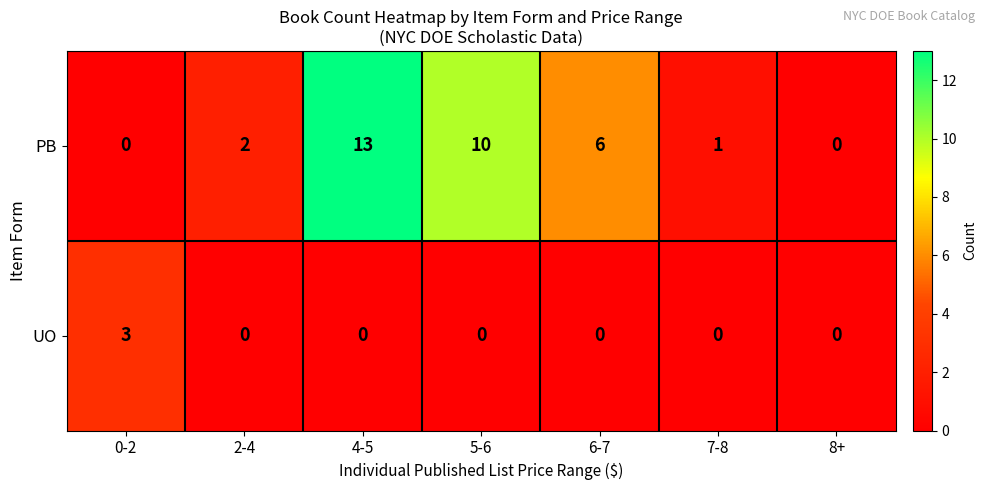

Reading left to right, what are all the values shown in this chart?

PB: 0	2	13	10	6	1	0
UO: 3	0	0	0	0	0	0